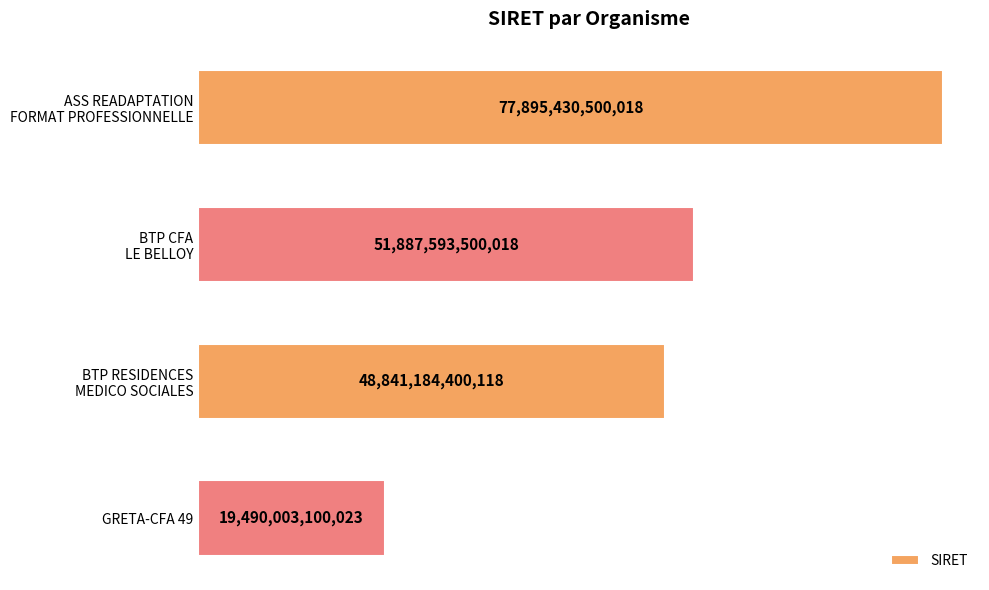

What is the greatest value displayed?

77895430500018